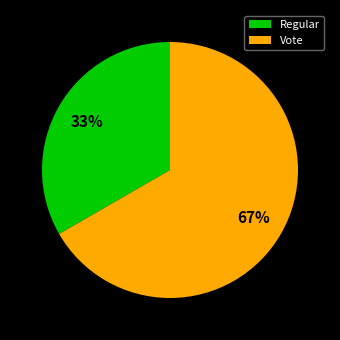

Is the sum of Regular and Vote greater than half?

Yes